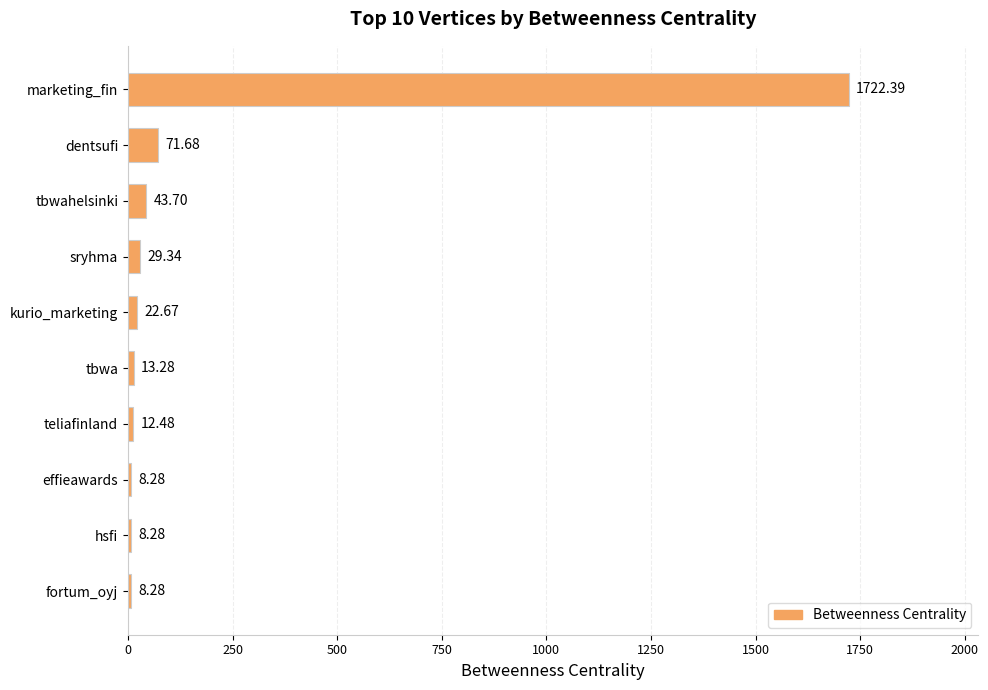

How many bars are there in total?

10